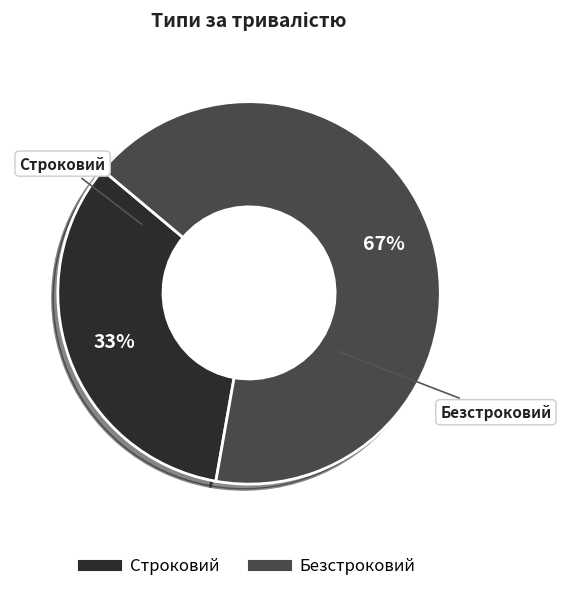

To the nearest percent, what is the combined percentage of Строковий and Безстроковий?

100%